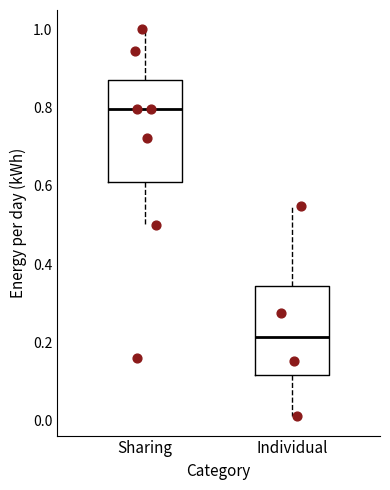

Which box has the lowest median line?

Individual